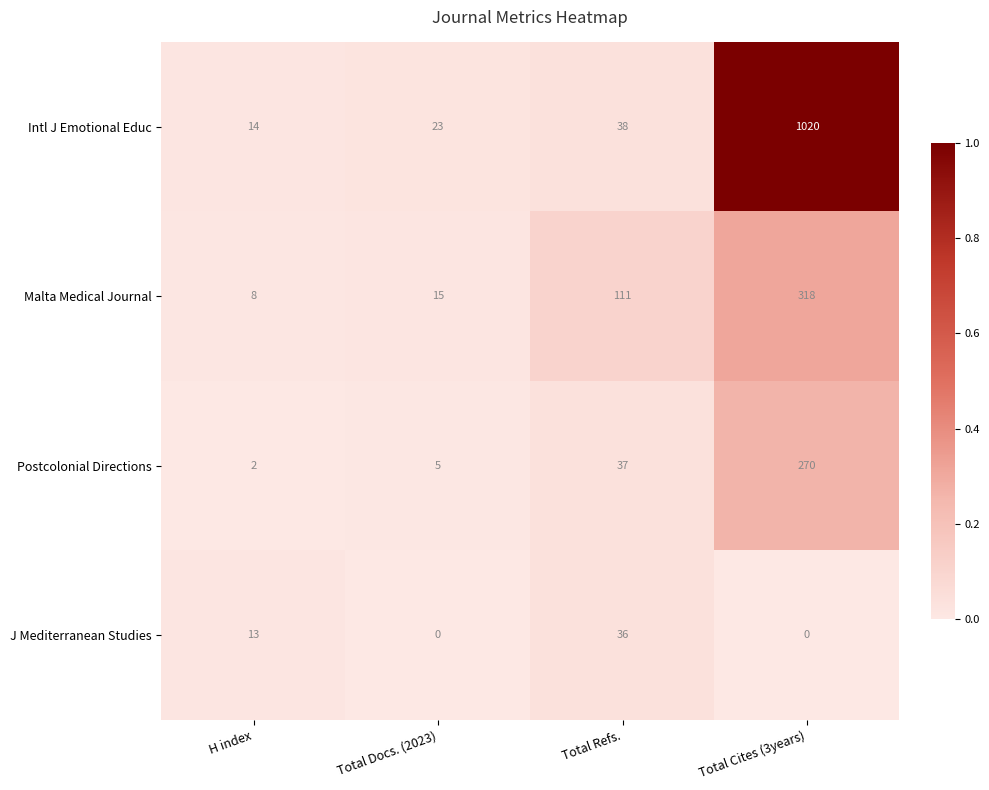

The value of Intl J Emotional Educ at Total Docs. (2023) is 32. True or false?

False